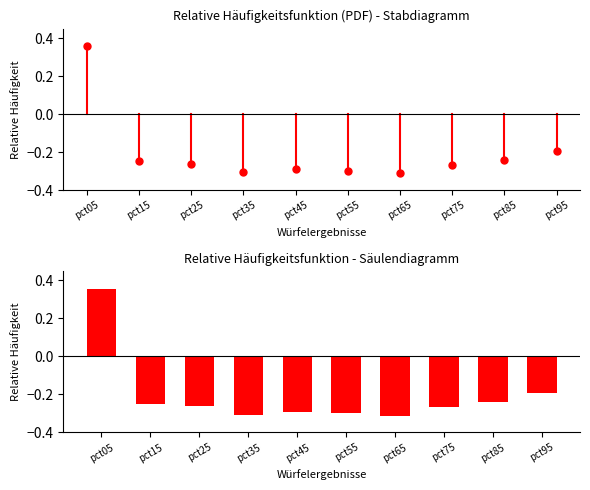

What is the sum of all values?

-2.1